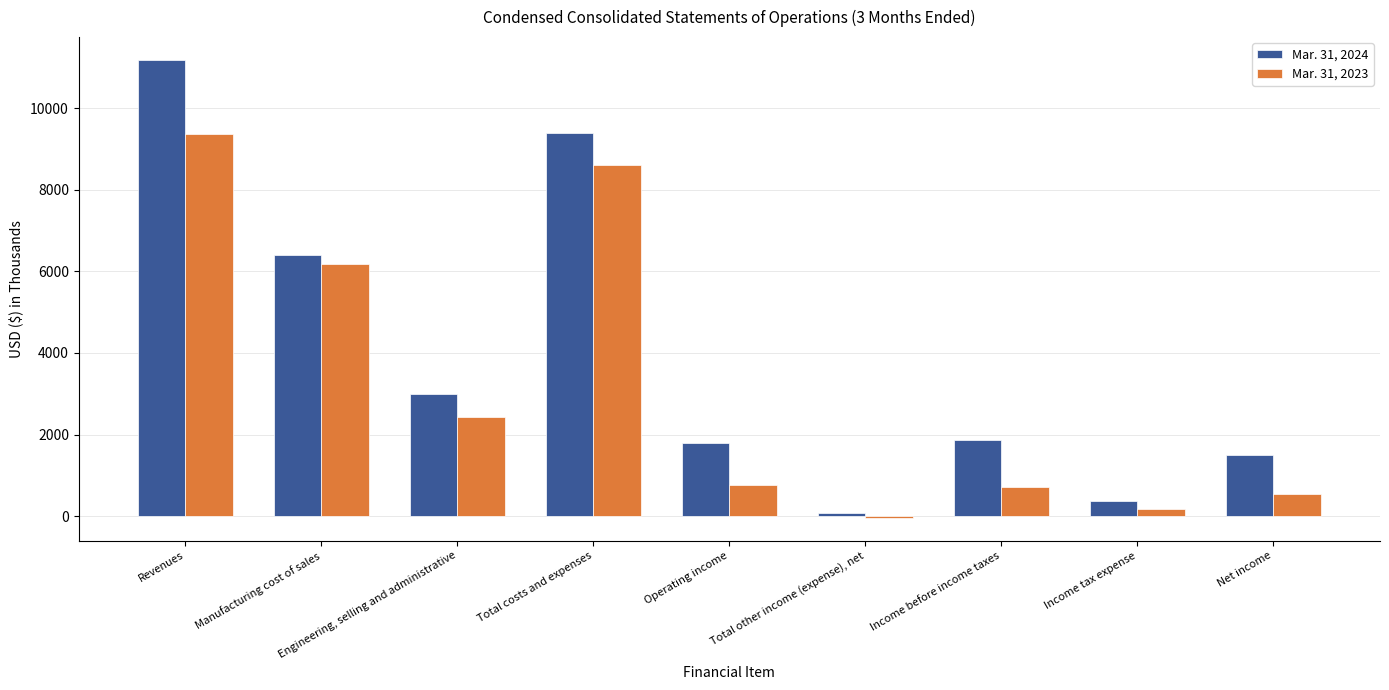

Which series has the largest total across all categories?

Mar. 31, 2024